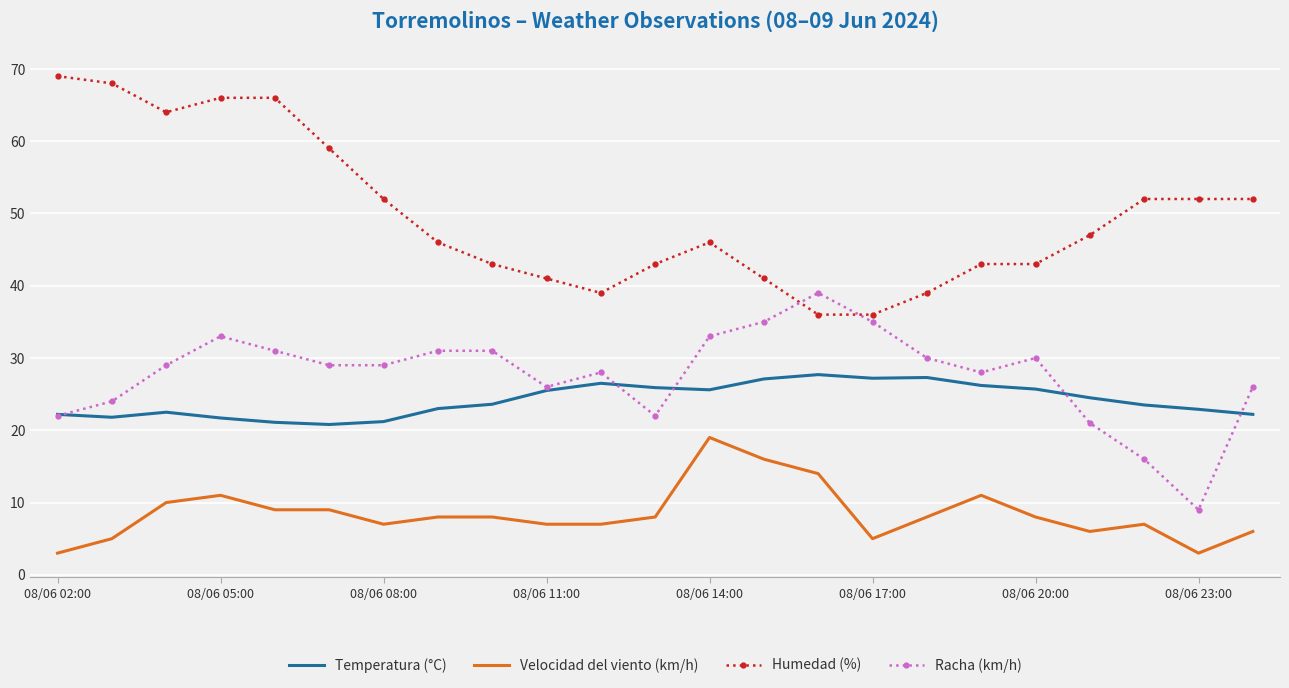

What is the lowest value of the Temperatura (°C) series?

20.8